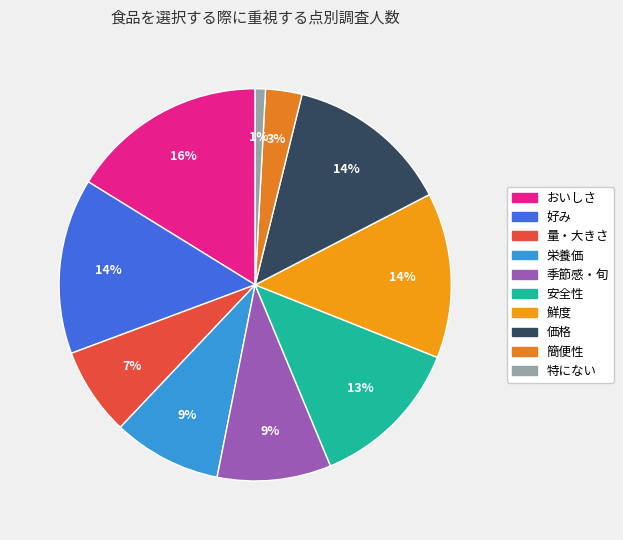

What percentage is the 好み slice, to the nearest percent?

14%